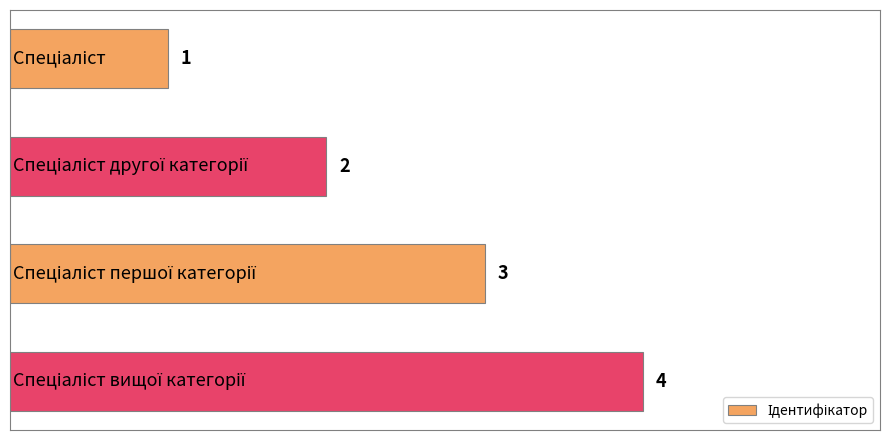

How many bars are there in total?

4